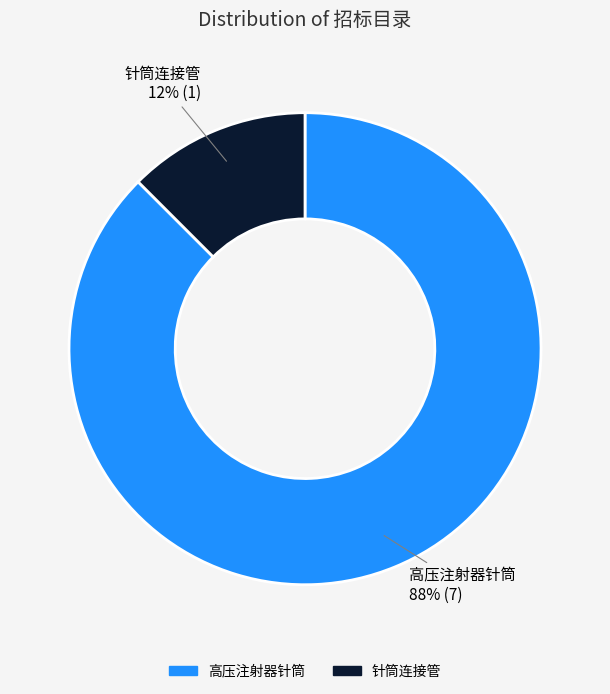

What is the smallest slice in the pie chart?

针筒连接管